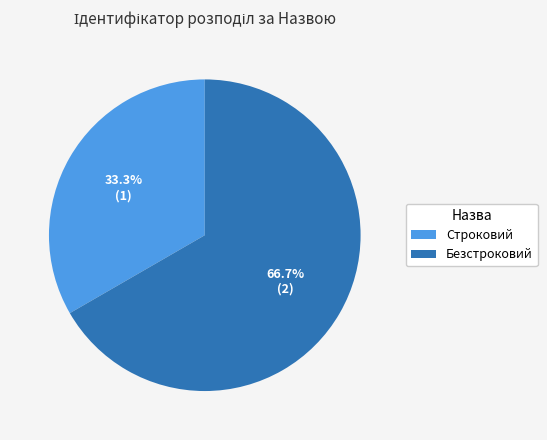

Is there a majority slice in this chart?

Yes